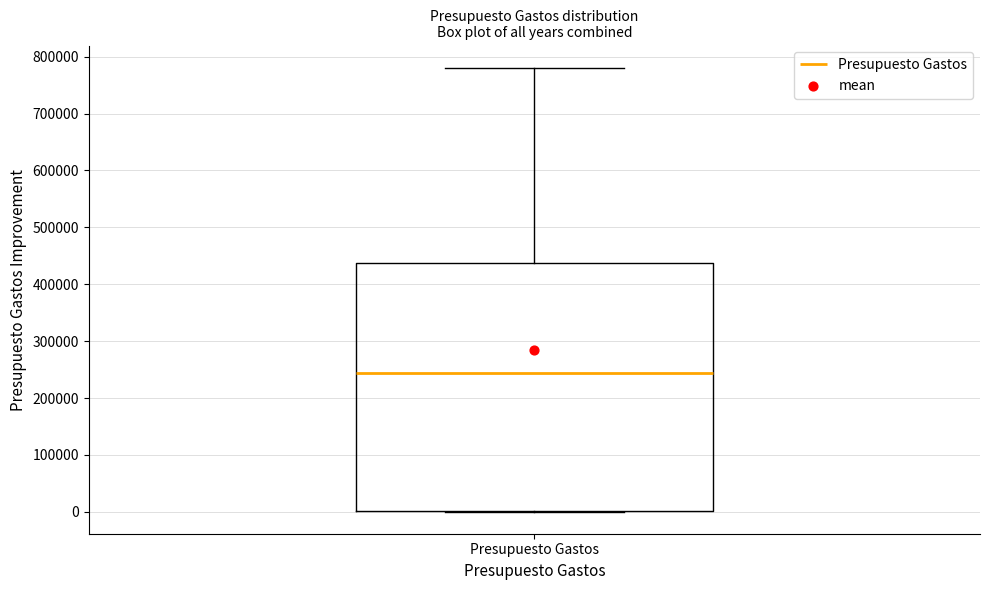

Read this box plot against the y-axis: the position of the median line, the range covered by the box, and the ends of both whiskers. The values are not printed on the chart, so give them approximately, as read against the axis.

median 240000, box 0 to 440000, whiskers 0 to 780000